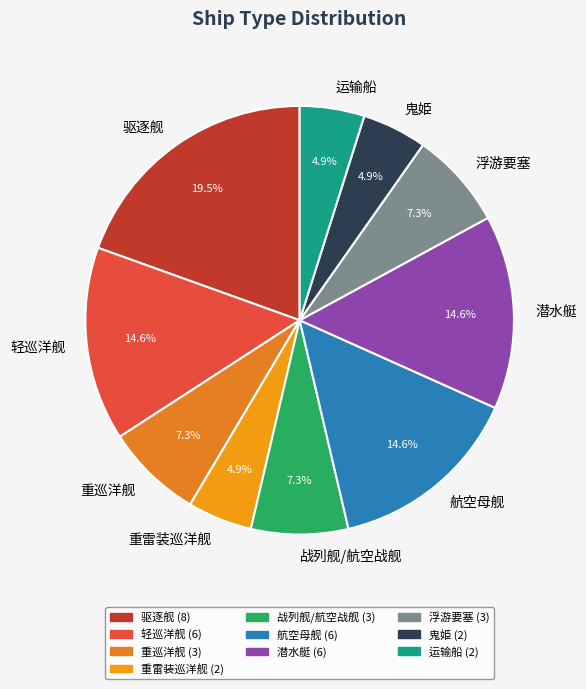

Does 轻巡洋舰 account for over 50% of the chart?

No